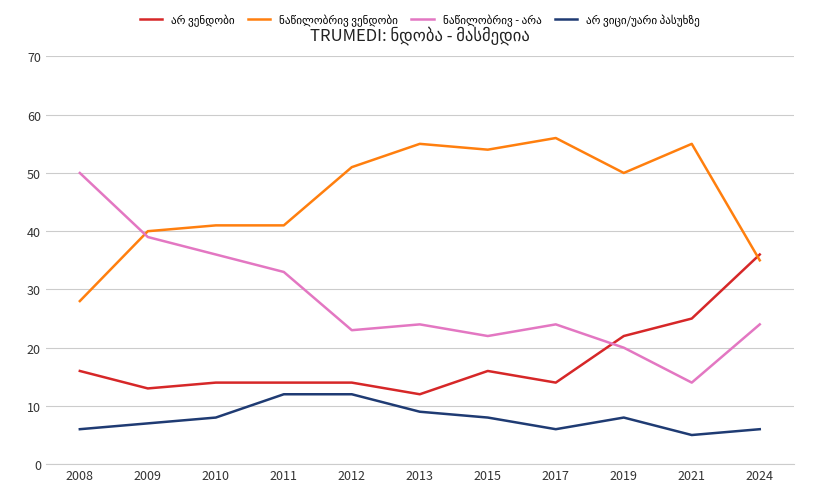

What is the total value across all series at 2010?

99